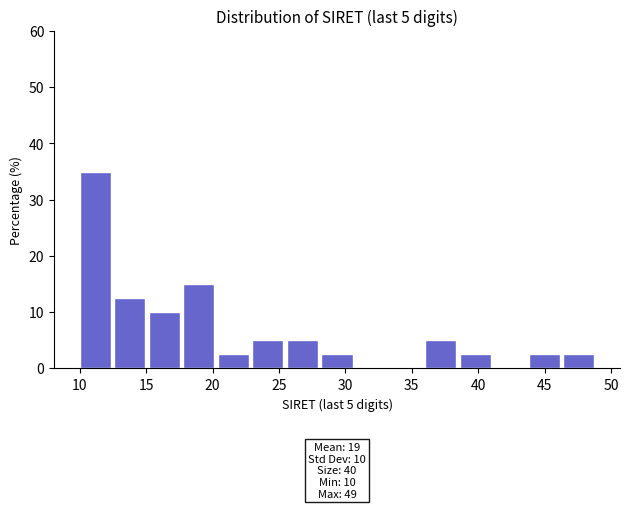

Which range on the x-axis has the tallest bar?

10.0 to 12.6